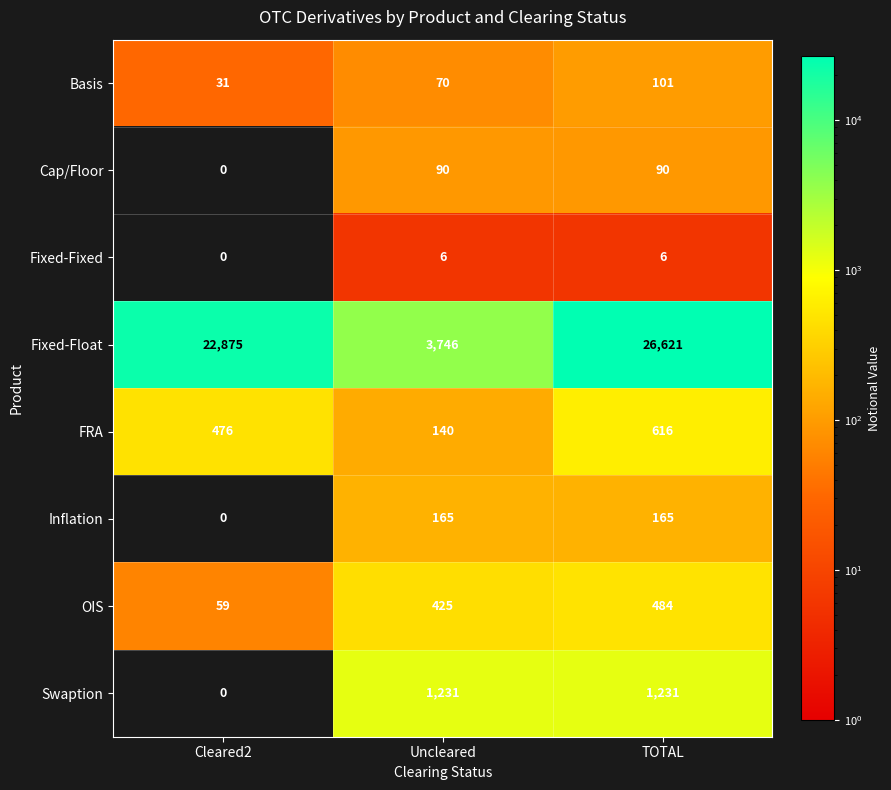

What is the maximum value shown in the chart?

26621